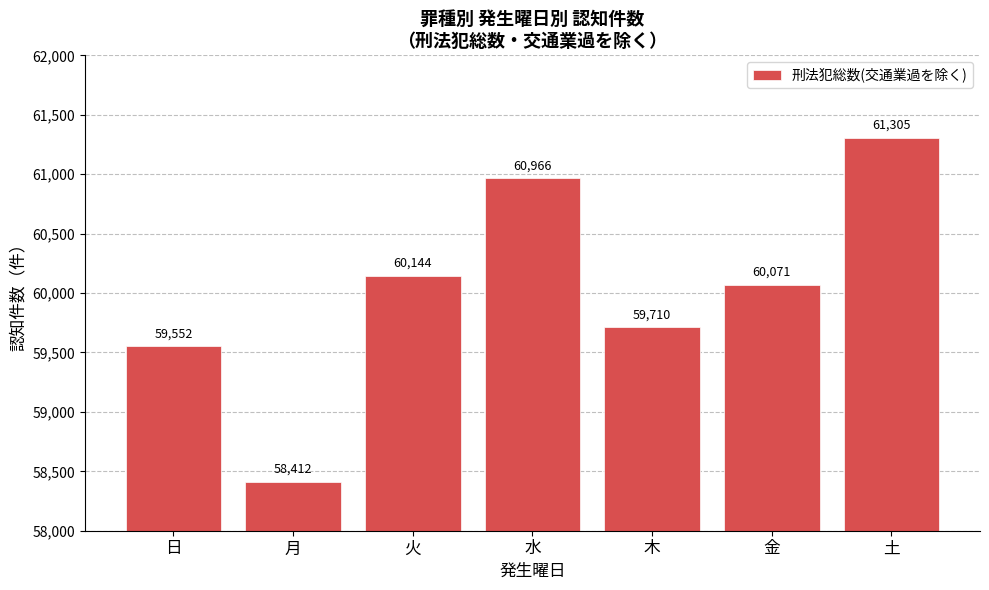

Reading left to right, what are all the values shown in this chart?

59552	58412	60144	60966	59710	60071	61305